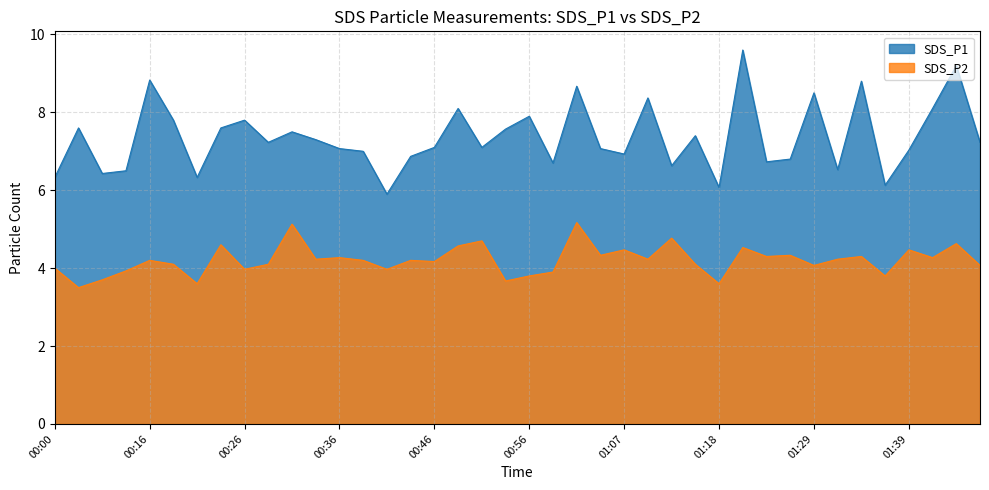

The value of SDS_P1 at 00:46 is 7.1. True or false?

True